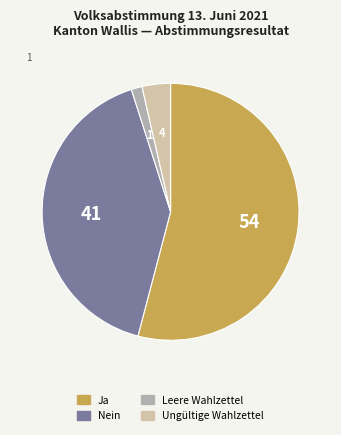

True or false: Nein accounts for 41% of the total.

True